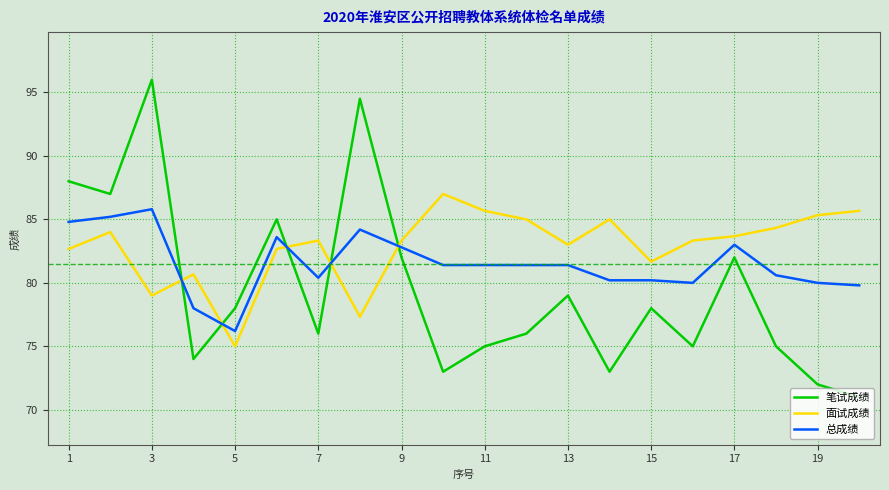

Which series has the largest range (max minus min)?

笔试成绩